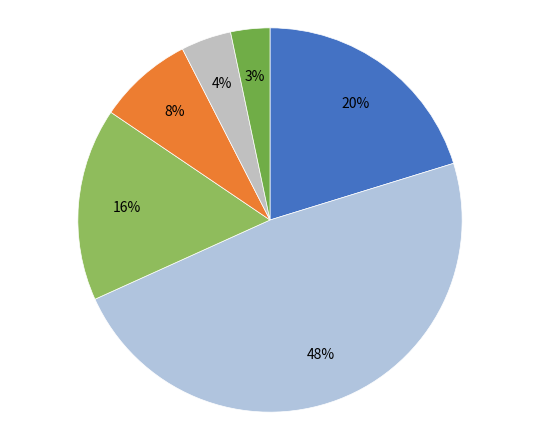

How many slices are in this pie chart?

6